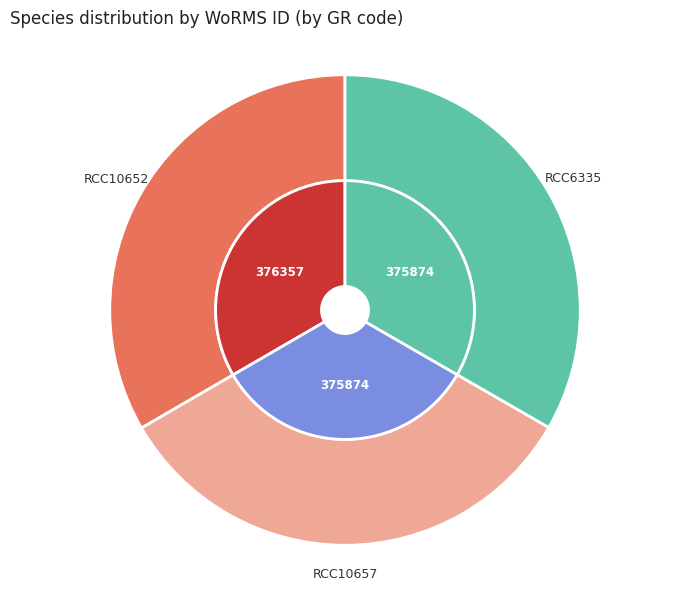

Which slice is the largest?

RCC10652